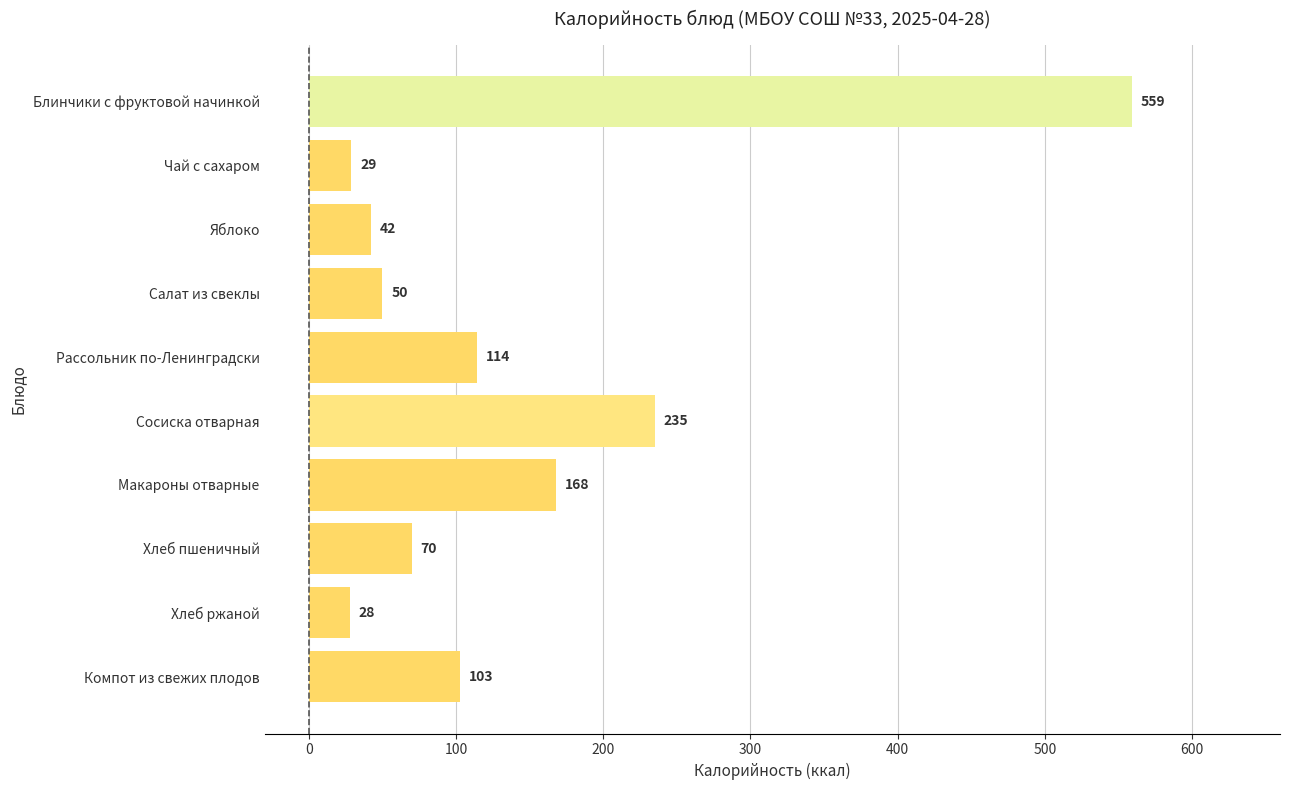

Rank the categories by value from lowest to highest.

Хлеб ржаной, Чай с сахаром, Яблоко, Салат из свеклы, Хлеб пшеничный, Компот из свежих плодов, Рассольник по-Ленинградски, Макароны отварные, Сосиска отварная, Блинчики с фруктовой начинкой